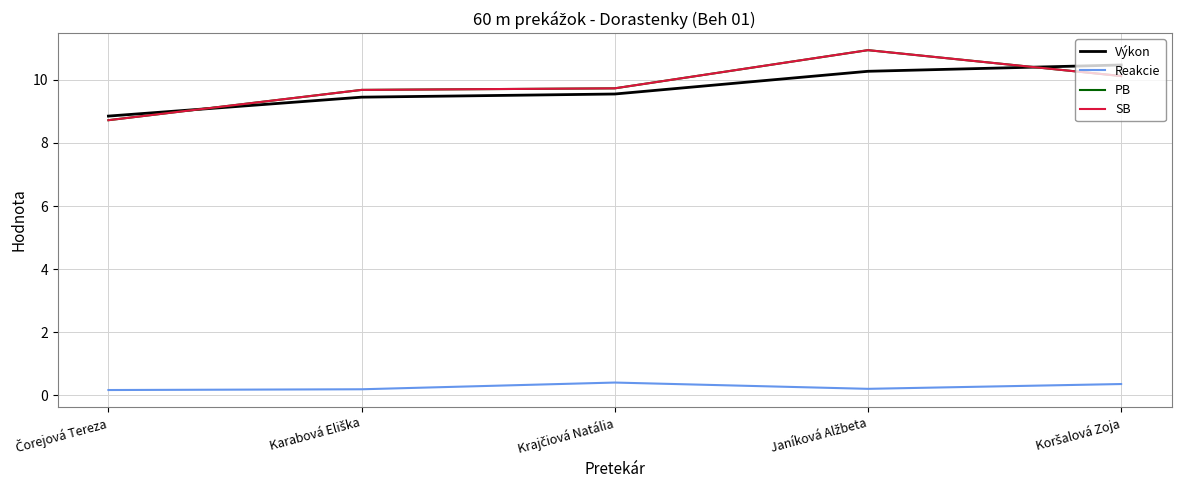

Does the chart display data point markers on the line(s)?

No